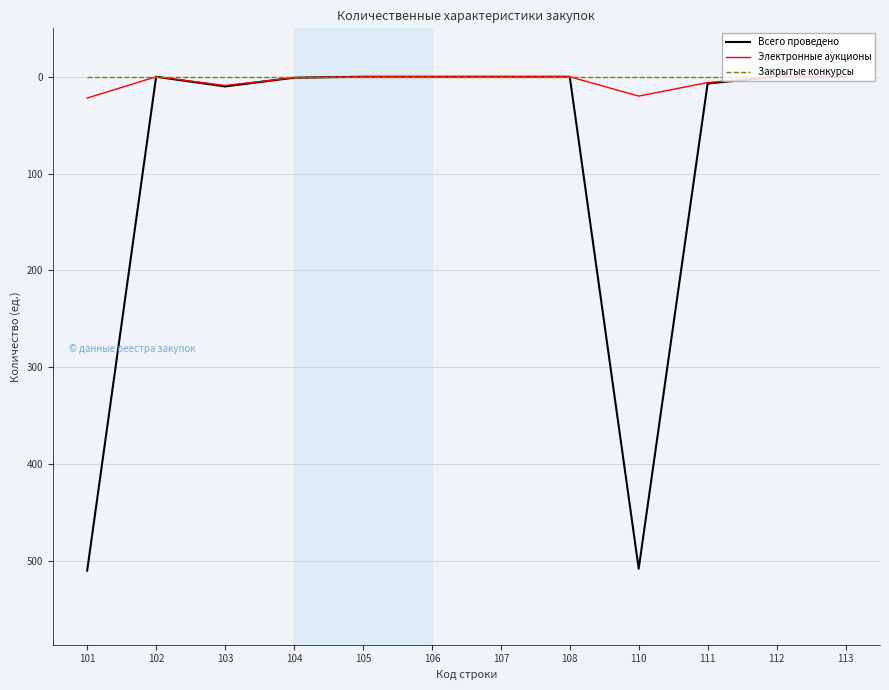

What is the highest value of the Электронные аукционы series?

22